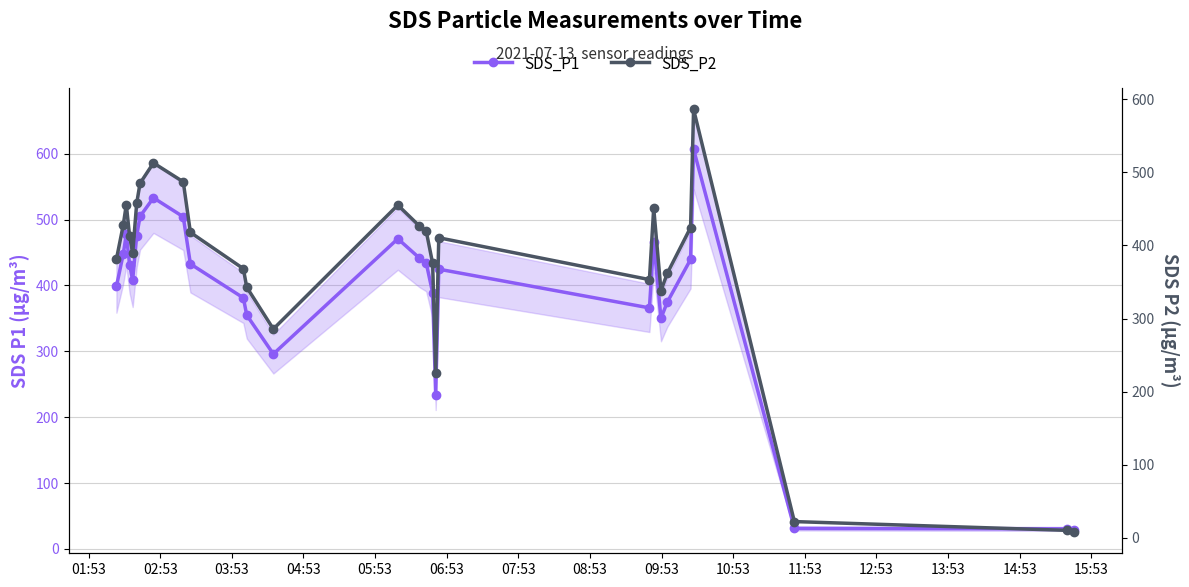

Which series has the largest total across all categories?

SDS_P1